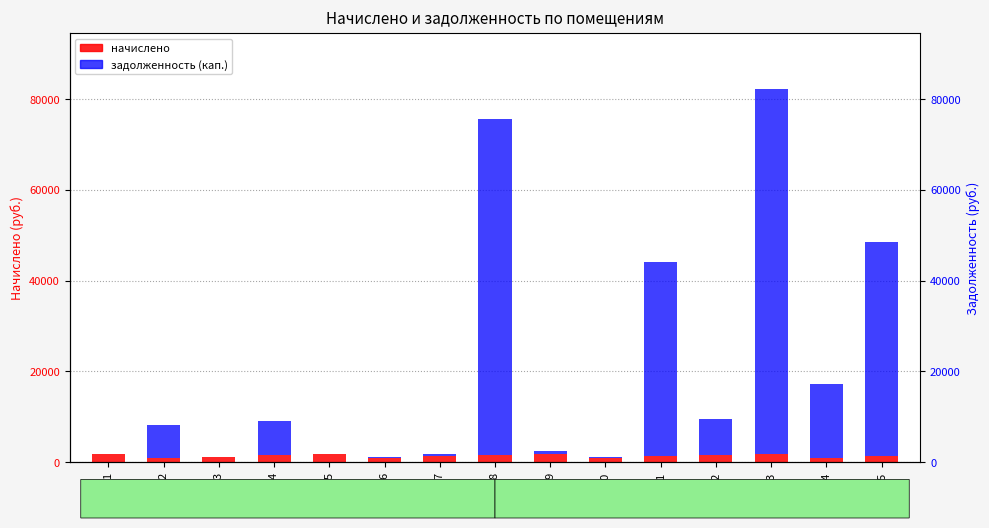

List the series in order of their peak value, lowest first.

начислено, задолженность (кап.)